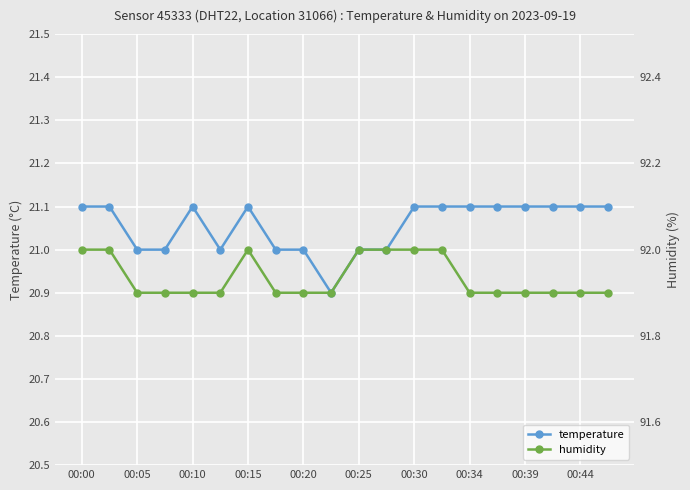

True or false: temperature has more than 0 interior local peaks.

True